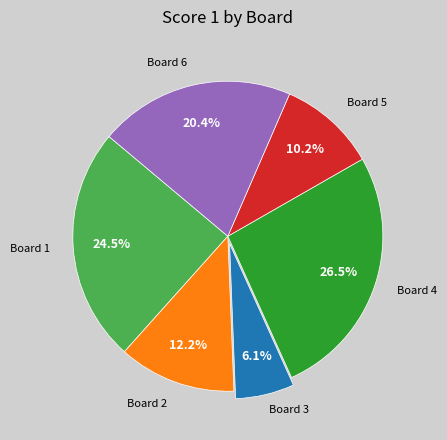

Is there any slice that represents more than half of the pie?

No